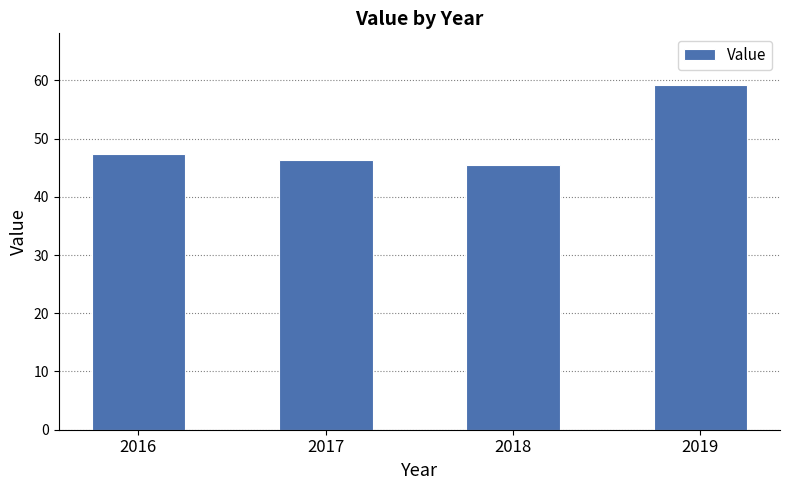

What is the maximum value shown in the chart?

59.2